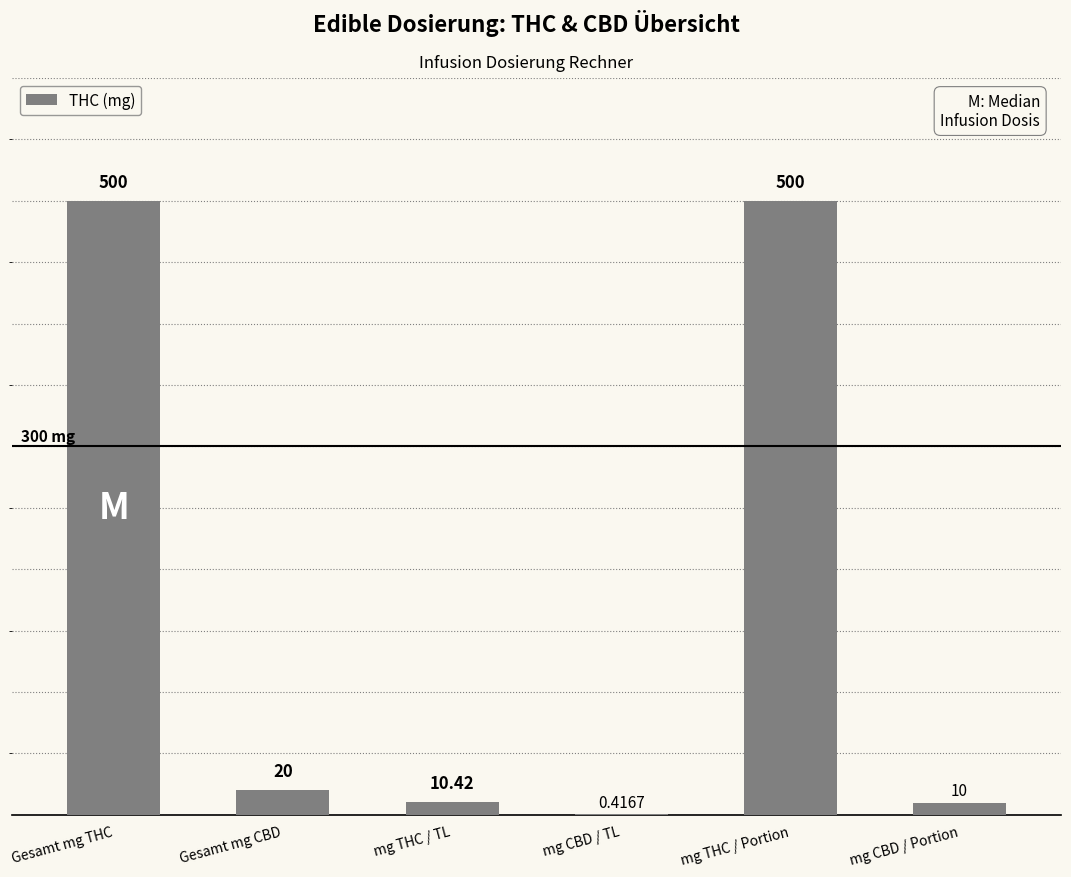

Read the value at Gesamt mg CBD.

20.0